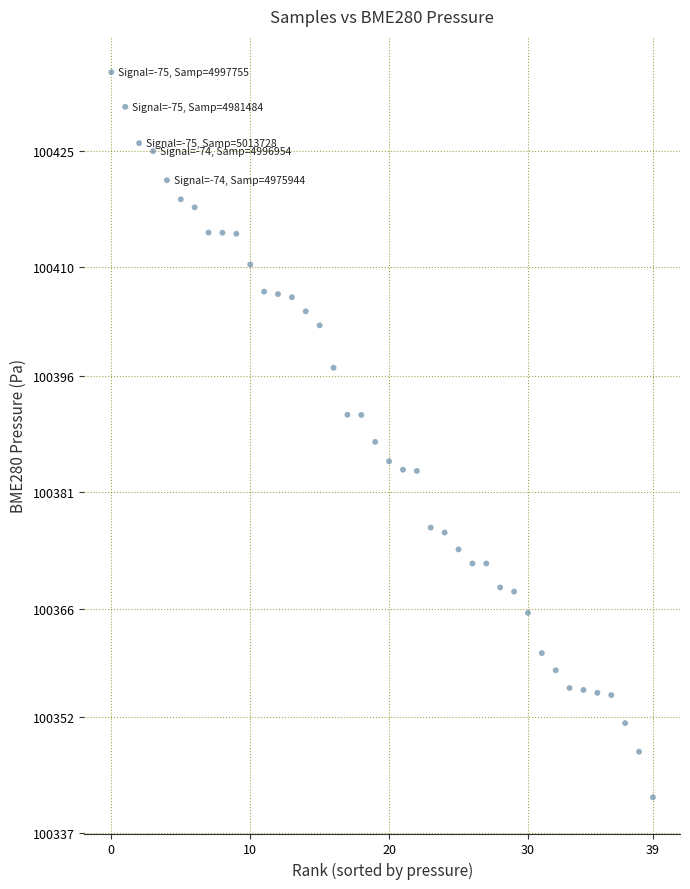

What is the range of Y values (max minus min)?

93.5